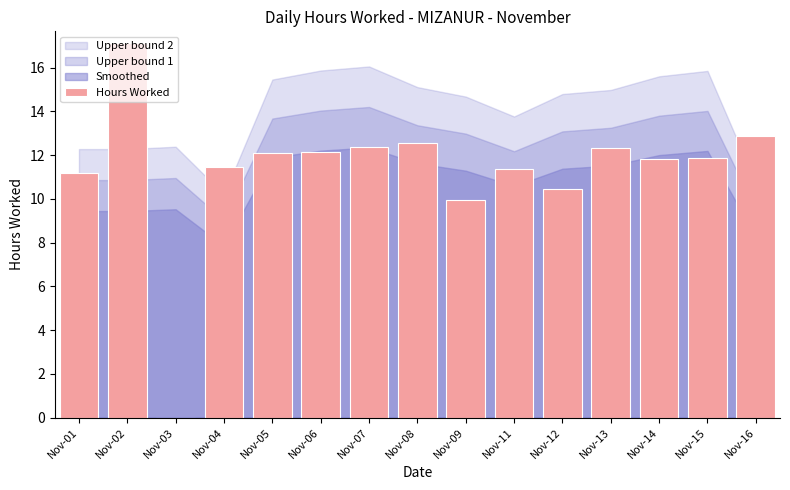

The chart shows a value of 17.0 at Nov-12. True or false?

False